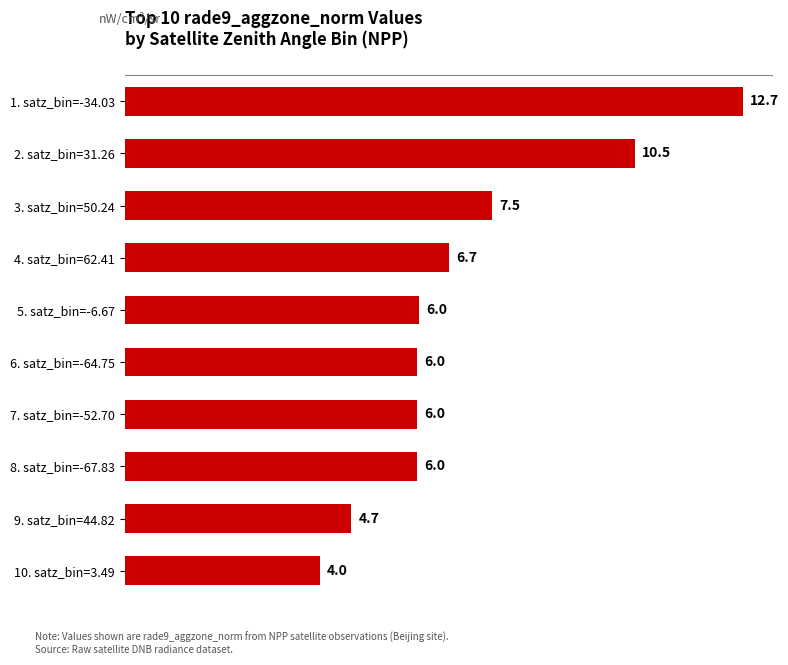

What is the difference between the maximum and minimum values?

8.7